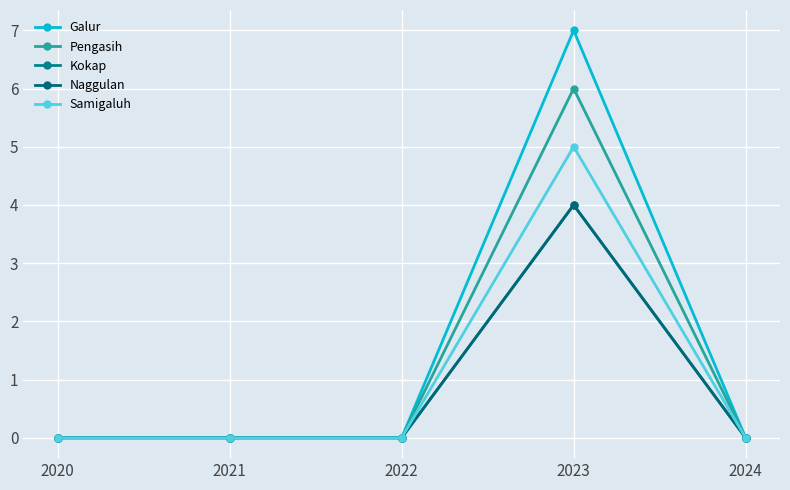

True or false: Kokap and Pengasih cross at least once.

False